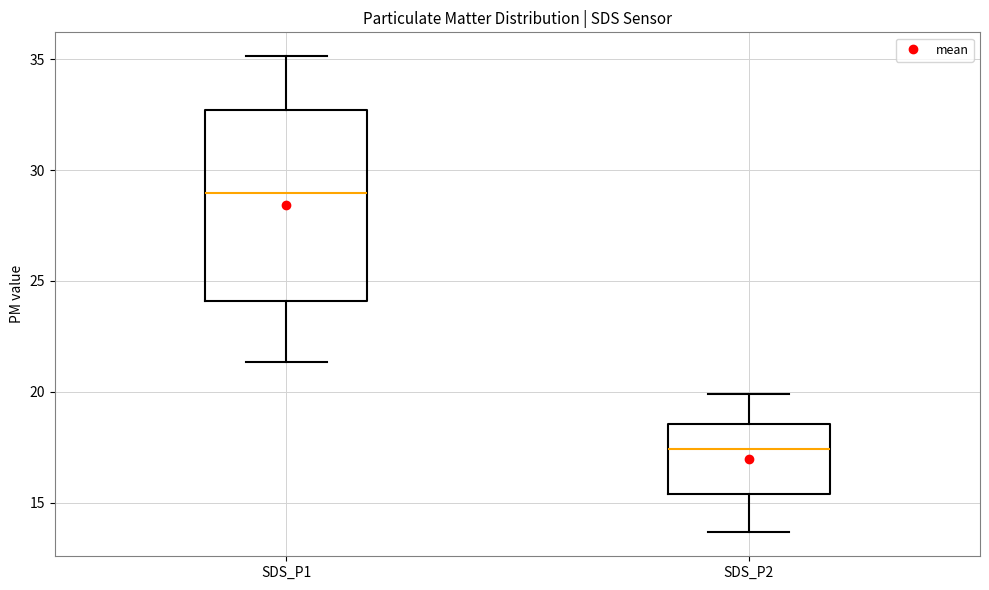

Reading left to right, read every box against the y-axis: the position of its median line, the range the box covers, and the ends of its whiskers. The values are not printed on the chart, so give them approximately, as read against the axis.

SDS_P1: median 29.0, box 24.0 to 32.5, whiskers 21.5 to 35.0
SDS_P2: median 17.5, box 15.5 to 18.5, whiskers 13.5 to 20.0